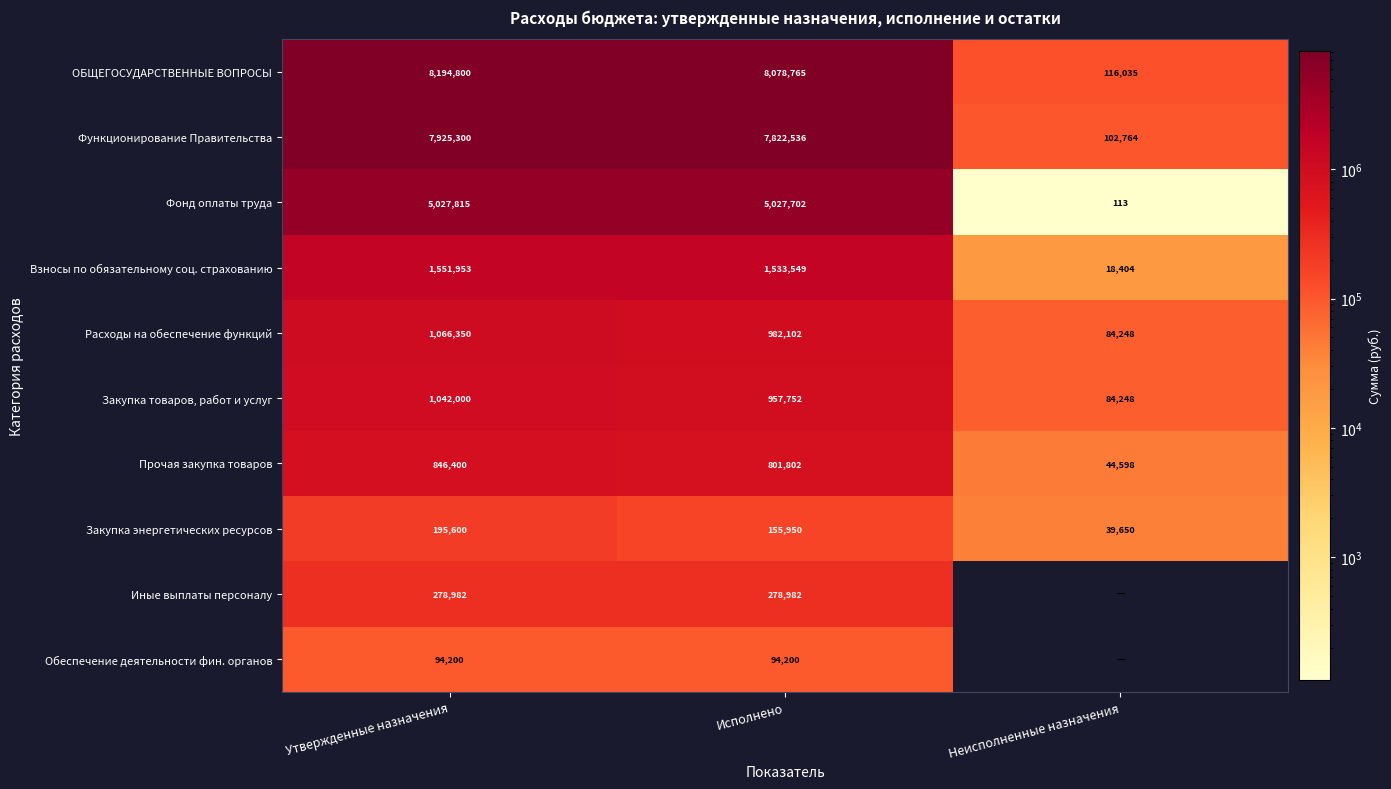

What is the difference between the maximum and second lowest values in the Взносы по обязательному соц. страхованию series?

18404